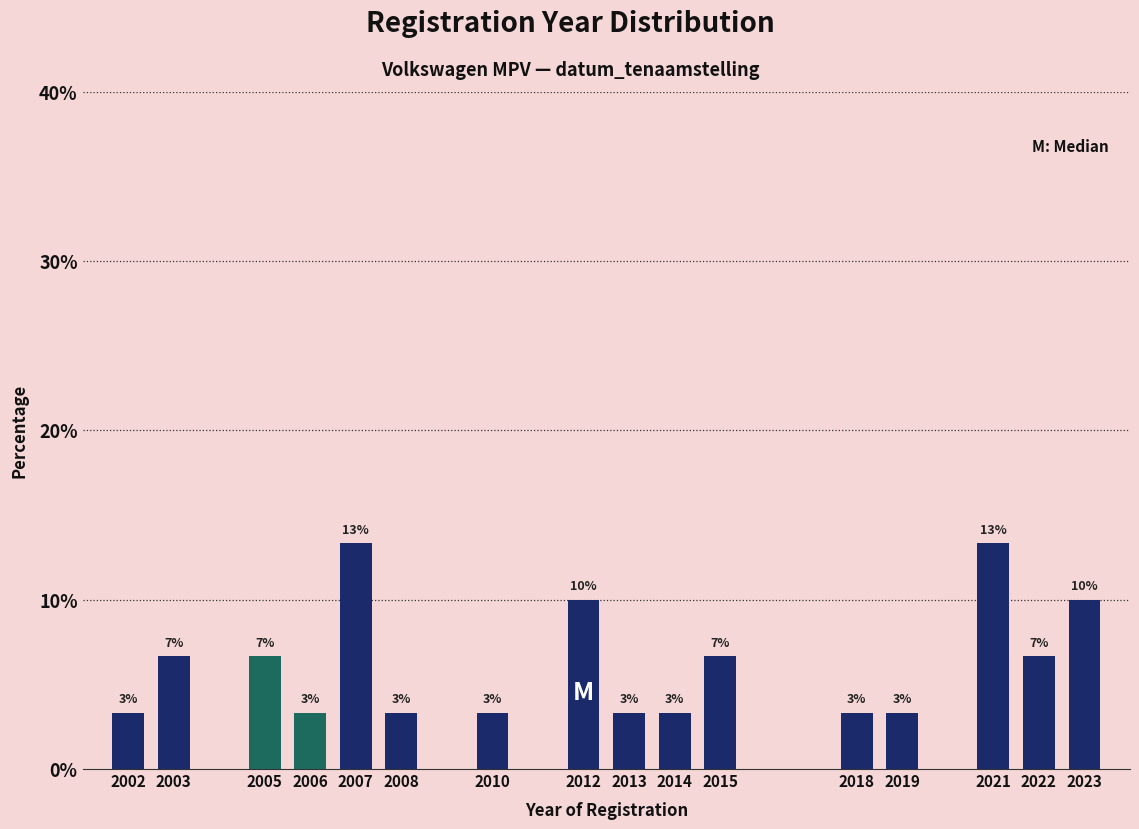

Does the chart contain any negative values?

No